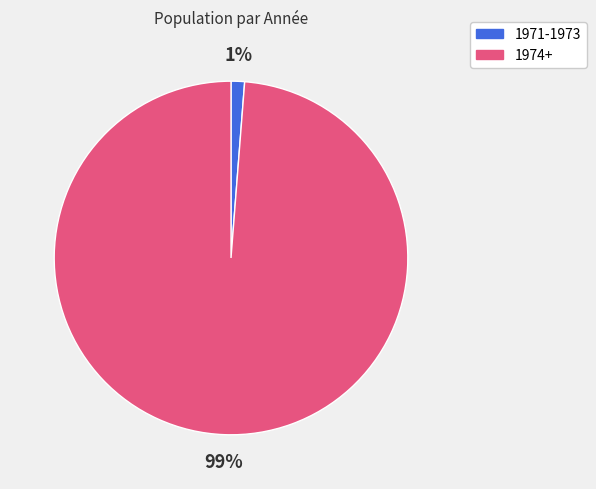

To the nearest percent, what is the average slice percentage?

50%